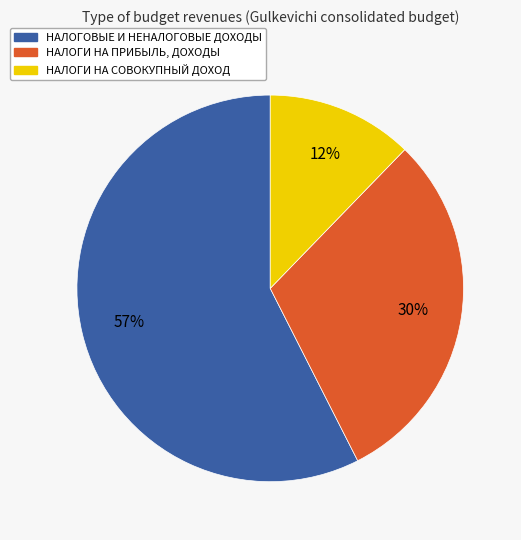

The НАЛОГИ НА ПРИБЫЛЬ, ДОХОДЫ slice represents 30% of the pie. True or false?

True